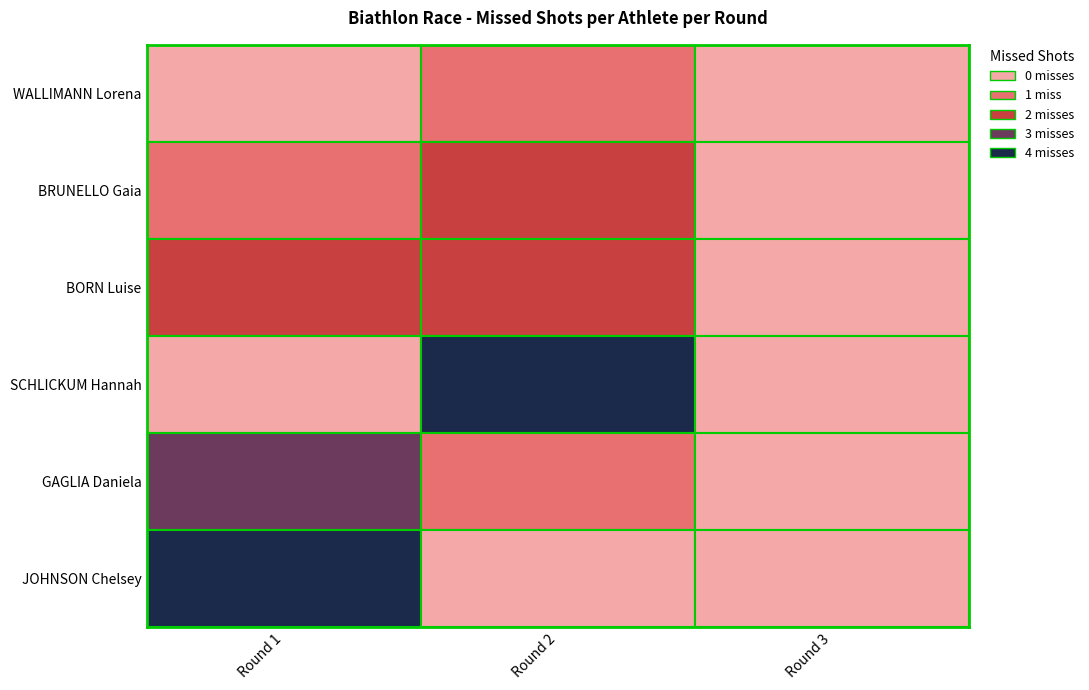

List the labels in order of JOHNSON Chelsey value, smallest first.

1, 2, 0